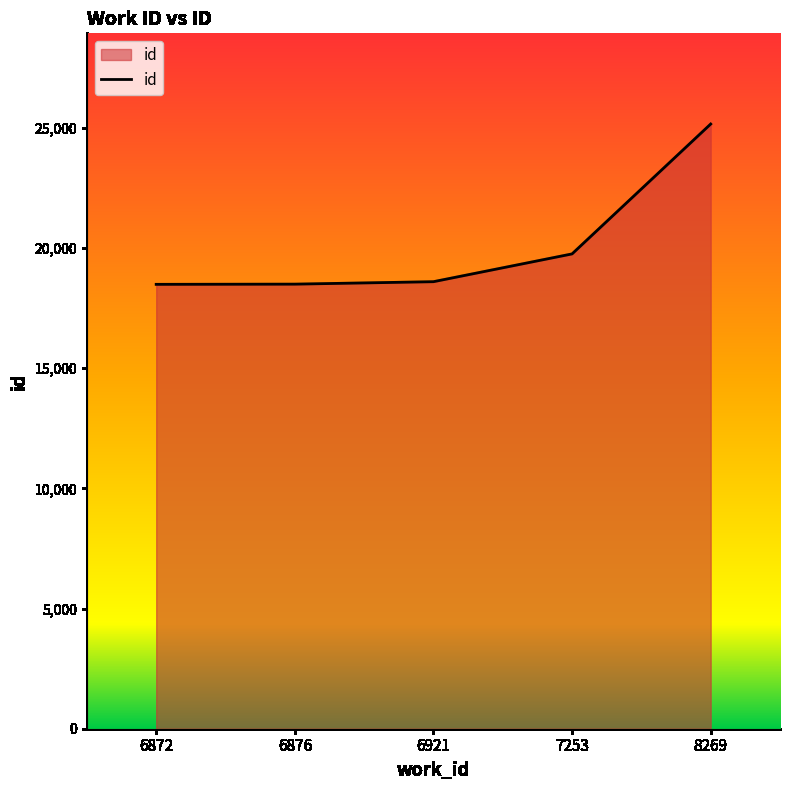

The chart shows a value of 38116 at 8269. True or false?

False